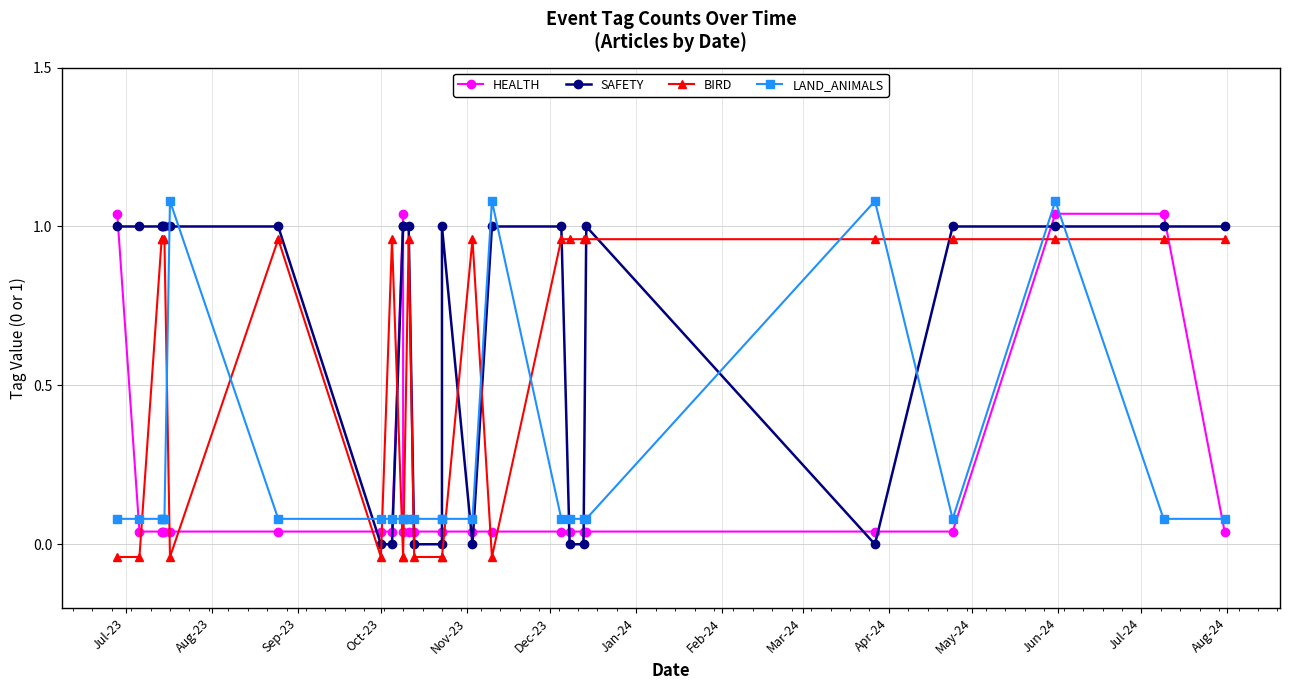

Reading left to right, extract all data points from this chart.

HEALTH: 1.0	0.0	0.0	0.0	0.0	0.0	0.0	0.0	0.0	1.0	0.0	0.0	0.0	0.0	0.0	0.0	0.0	0.0	0.0	0.0	0.0	0.0	0.0	1.0	1.0	0.0
SAFETY: 1.0	1.0	1.0	1.0	1.0	1.0	1.0	0.0	0.0	1.0	1.0	1.0	0.0	0.0	1.0	0.0	1.0	1.0	0.0	0.0	1.0	0.0	1.0	1.0	1.0	1.0
BIRD: -0.0	-0.0	1.0	1.0	1.0	-0.0	1.0	-0.0	1.0	-0.0	-0.0	1.0	-0.0	-0.0	-0.0	1.0	-0.0	1.0	1.0	1.0	1.0	1.0	1.0	1.0	1.0	1.0
LAND_ANIMALS: 0.1	0.1	0.1	0.1	0.1	1.1	0.1	0.1	0.1	0.1	0.1	0.1	0.1	0.1	0.1	0.1	1.1	0.1	0.1	0.1	0.1	1.1	0.1	1.1	0.1	0.1